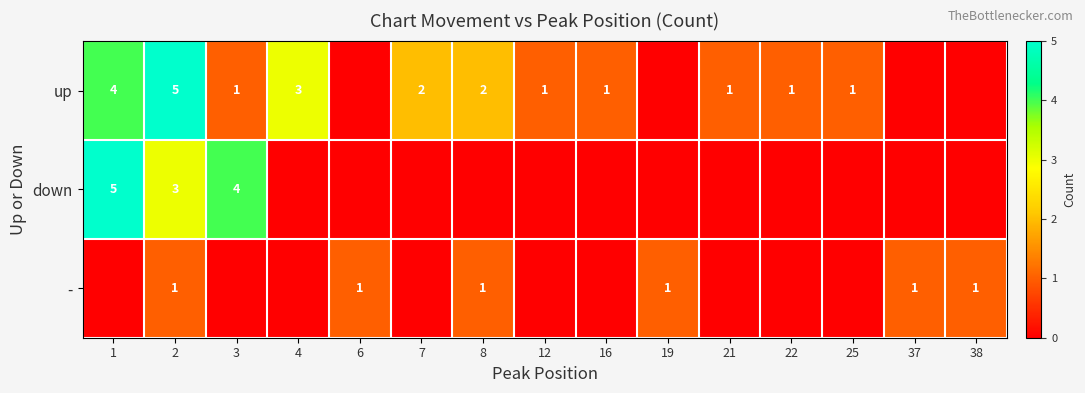

True or false: up has a value of 2 at 22.

False